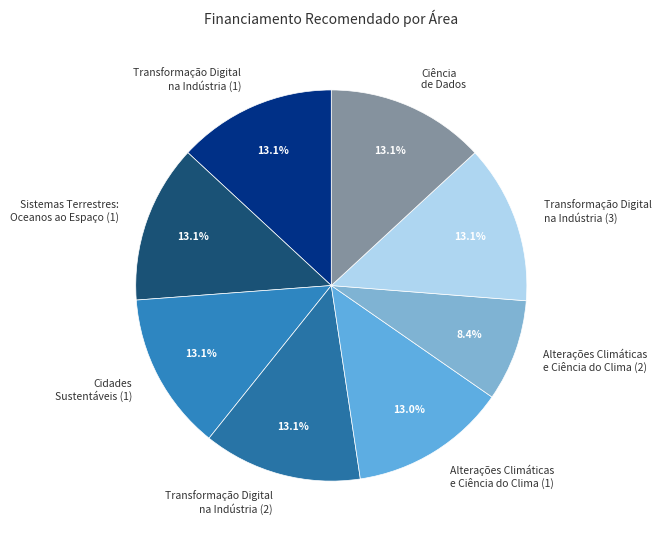

Does any single category account for the majority?

No